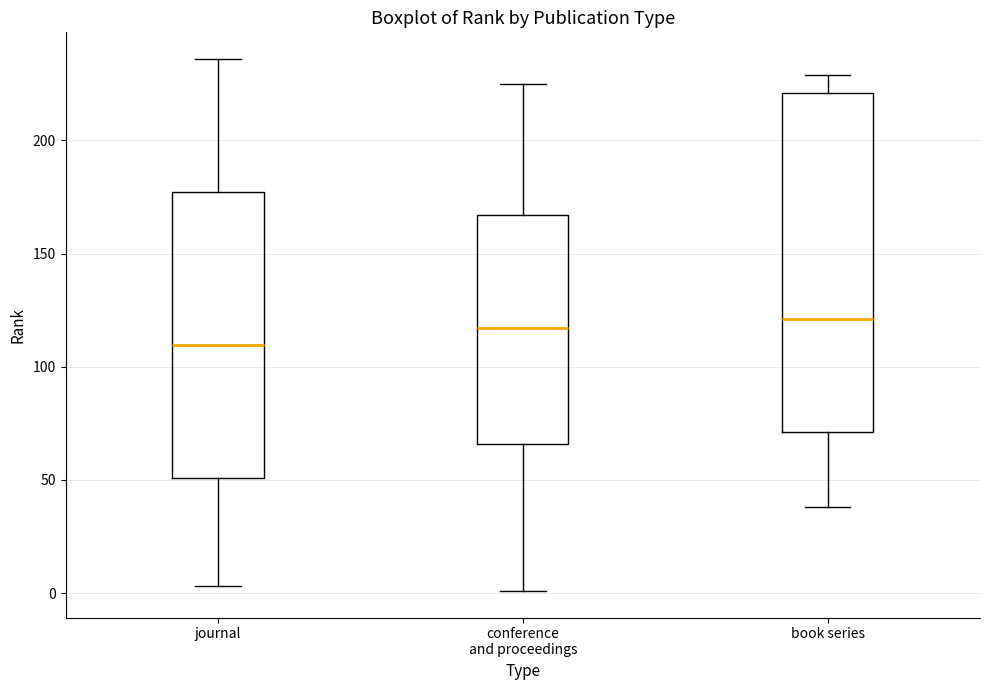

Reading left to right, transcribe this box plot: for each box, give where its median line is, the range the box spans, and where its two whiskers end, as read against the y-axis. The values are not printed on the chart, so give them approximately, as read against the axis.

journal: median 110, box 50 to 175, whiskers 5 to 235
conference and proceedings: median 115, box 65 to 165, whiskers 0 to 225
book series: median 120, box 70 to 220, whiskers 40 to 230